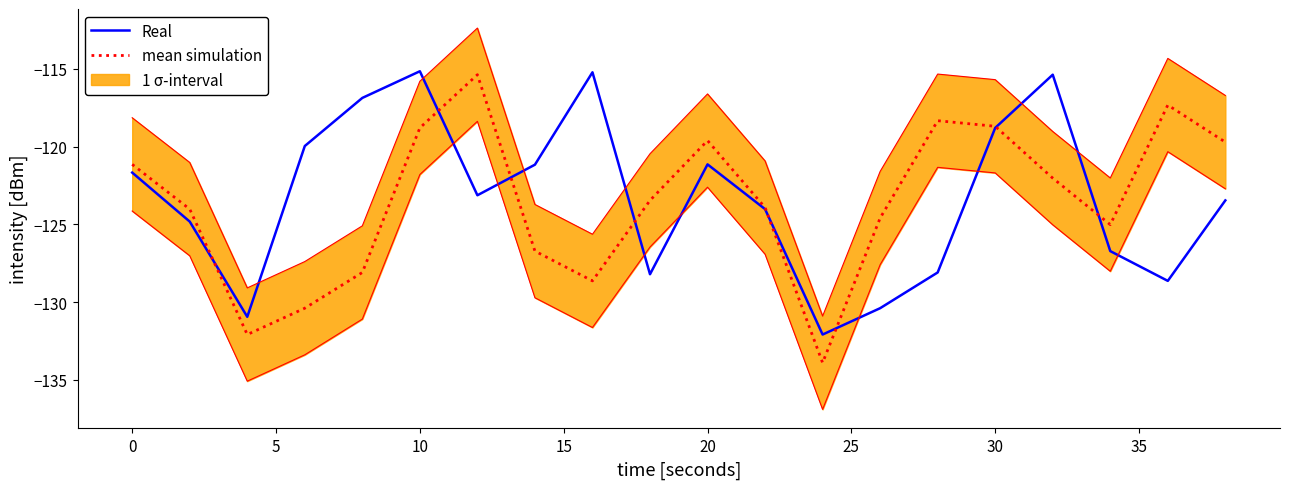

Reading right to left, extract all data points from this chart.

Real: -123.5	-128.6	-126.7	-115.4	-118.8	-128.1	-130.4	-132.1	-124.0	-121.1	-128.2	-115.2	-121.2	-123.1	-115.1	-116.9	-120.0	-130.9	-124.8	-121.7
mean simulation: -119.7	-117.3	-125.0	-122.0	-118.7	-118.3	-124.6	-133.9	-123.9	-119.6	-123.5	-128.6	-126.7	-115.4	-118.8	-128.1	-130.4	-132.1	-124.0	-121.1